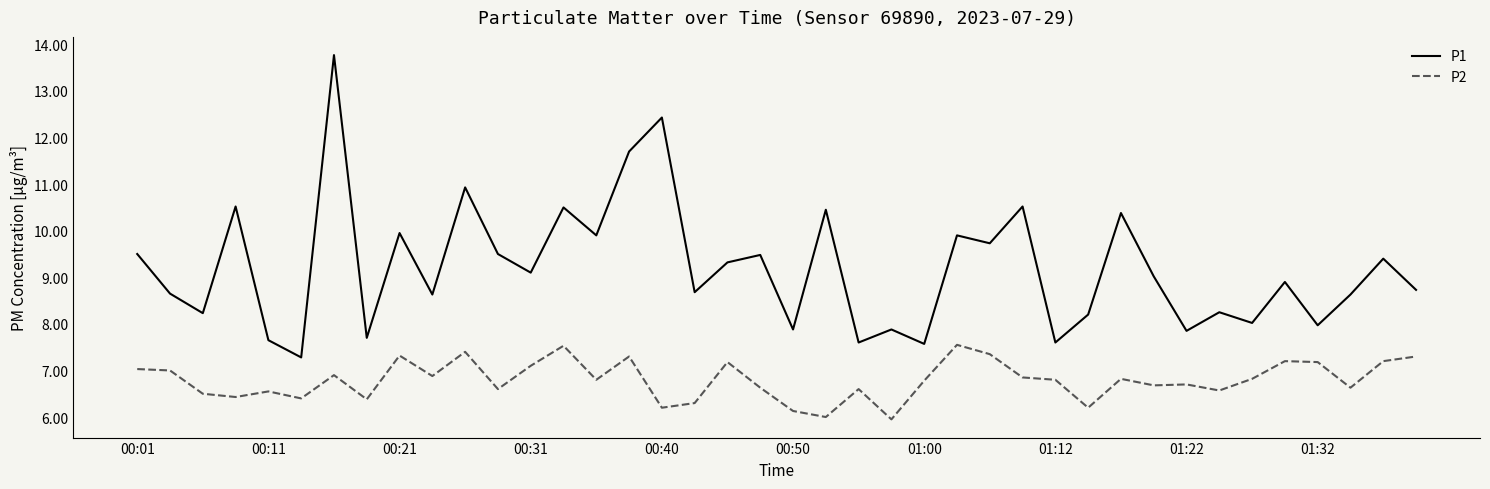

Which series has the widest spread of values?

P1